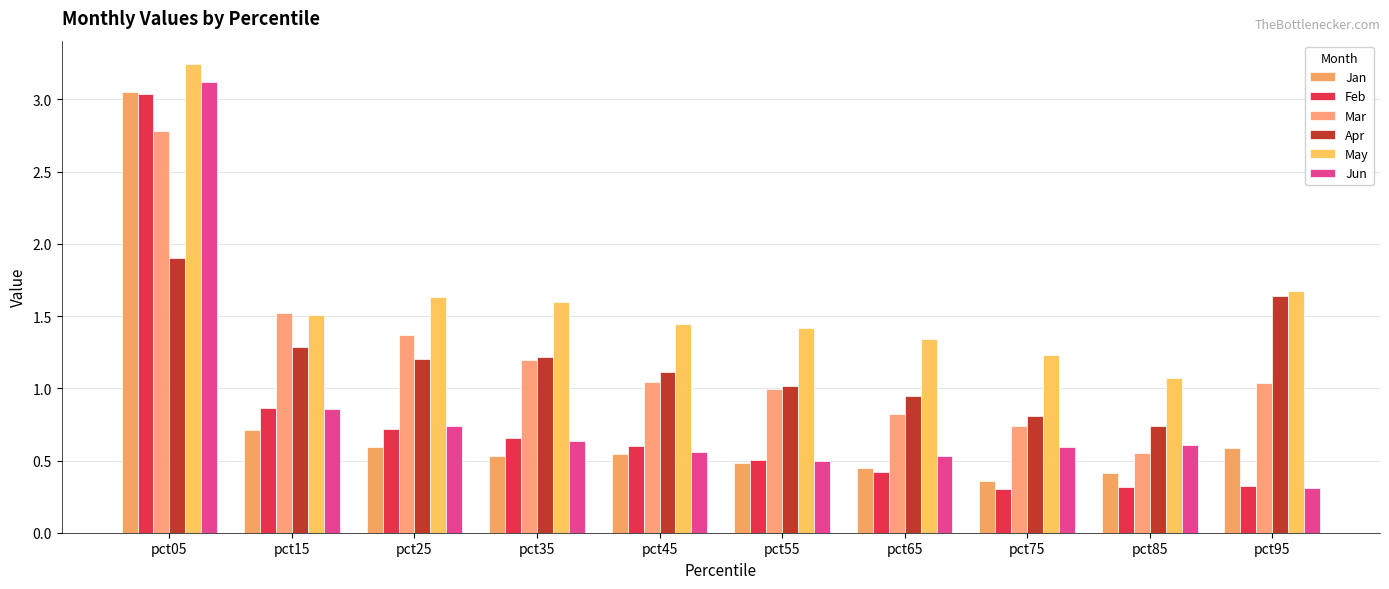

Which category has the lowest value in the Apr series?

pct85